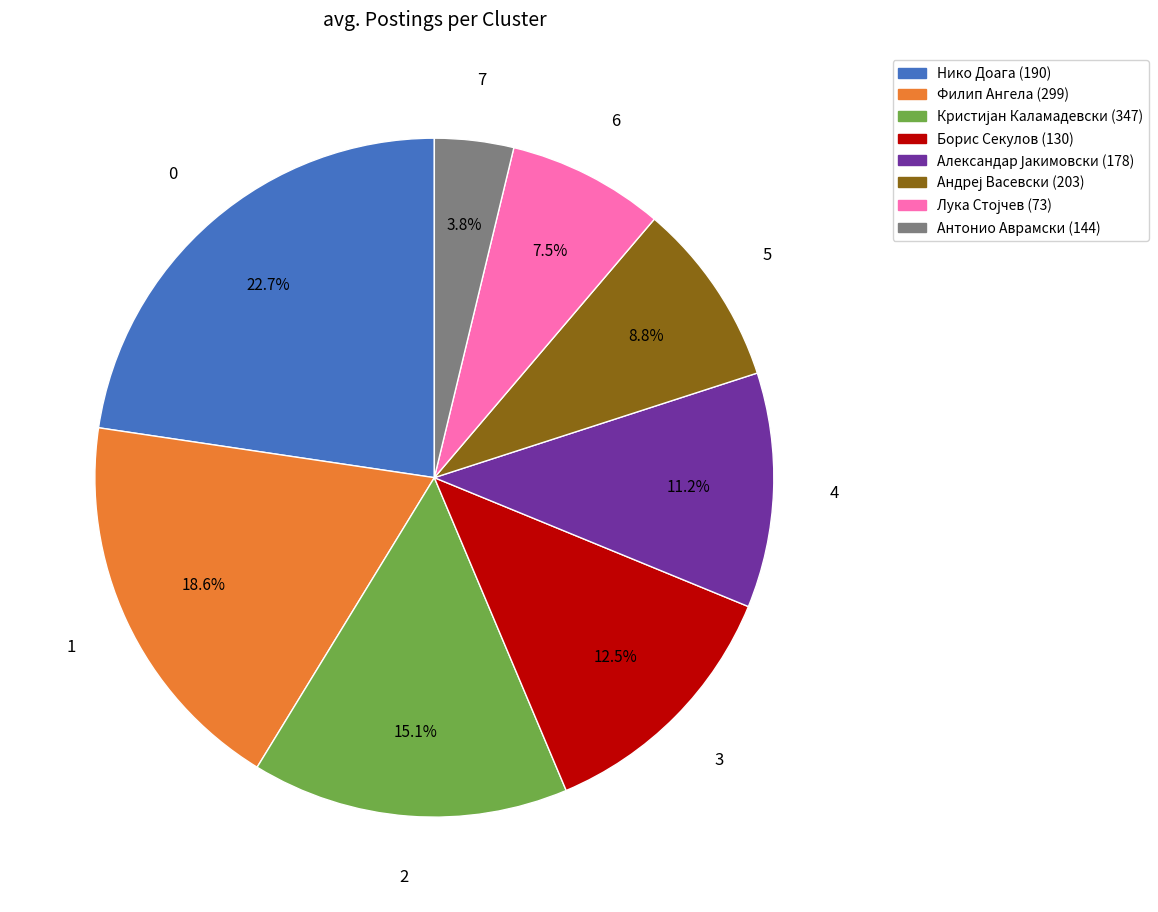

Is Антонио Аврамски (144) the majority of the pie?

No